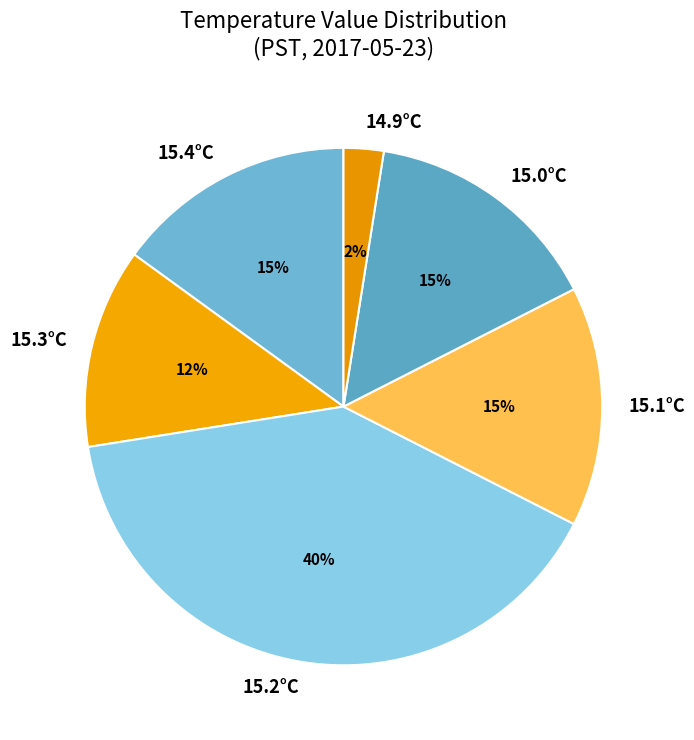

How many segments does this pie chart have?

6